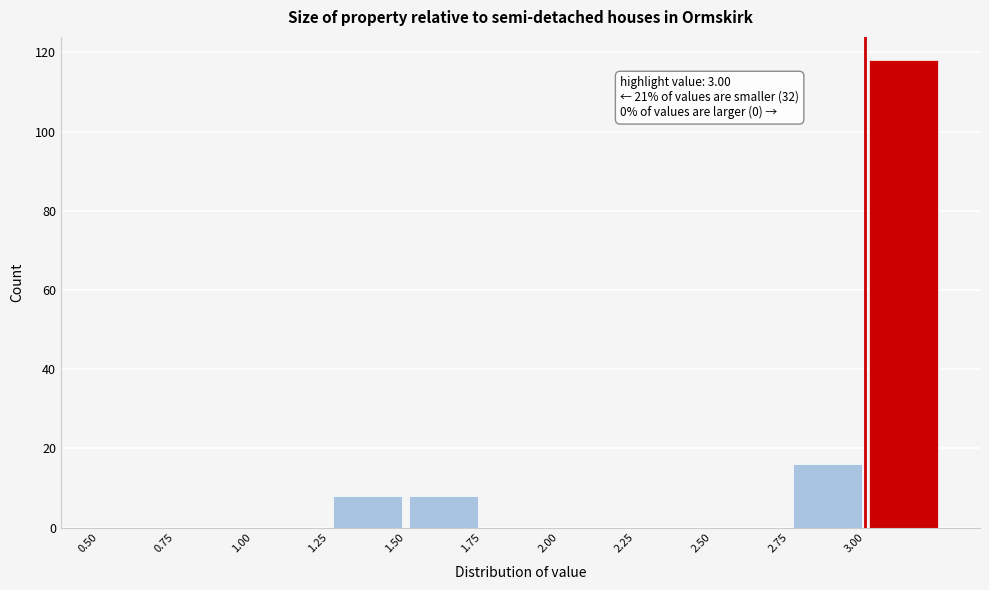

Over which range of the x-axis is the bar tallest?

3.00 to 3.25